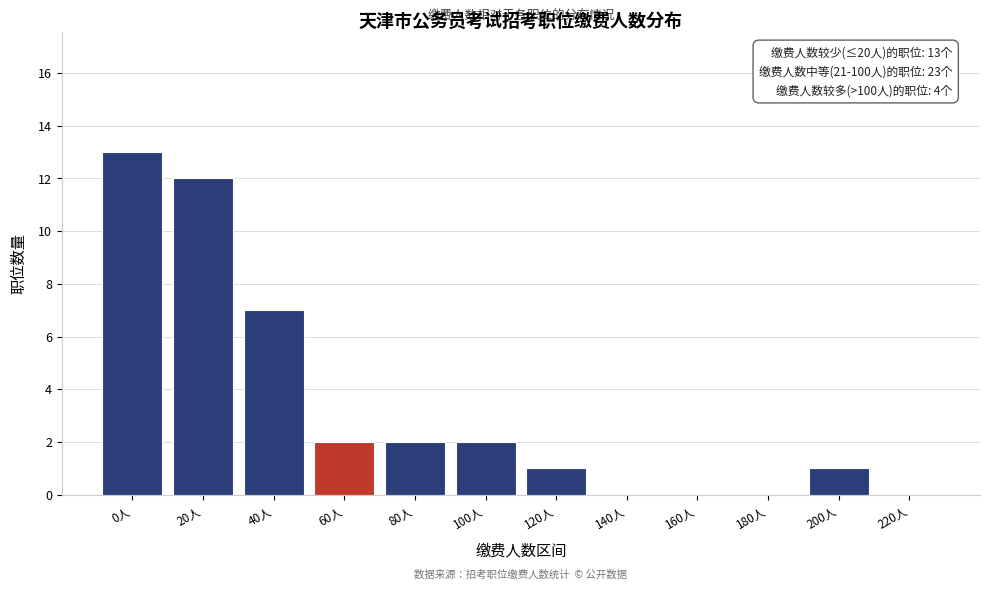

Reading left to right, what are all the values shown in this chart?

0人=13	20人=12	40人=7	60人=2	80人=2	100人=2	120人=1	140人=0	160人=0	180人=0	200人=1	220人=0